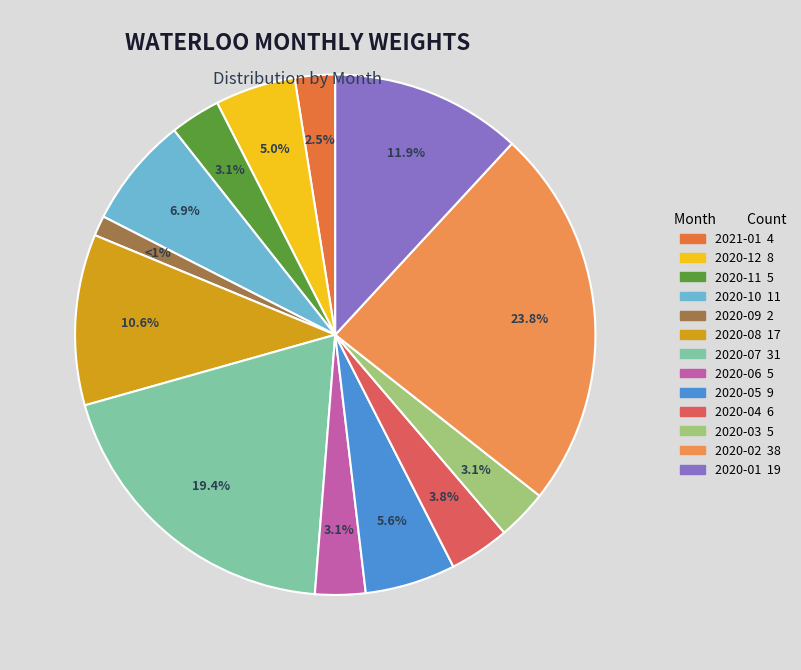

To the nearest percent, what portion does 2020-11 represent?

3%